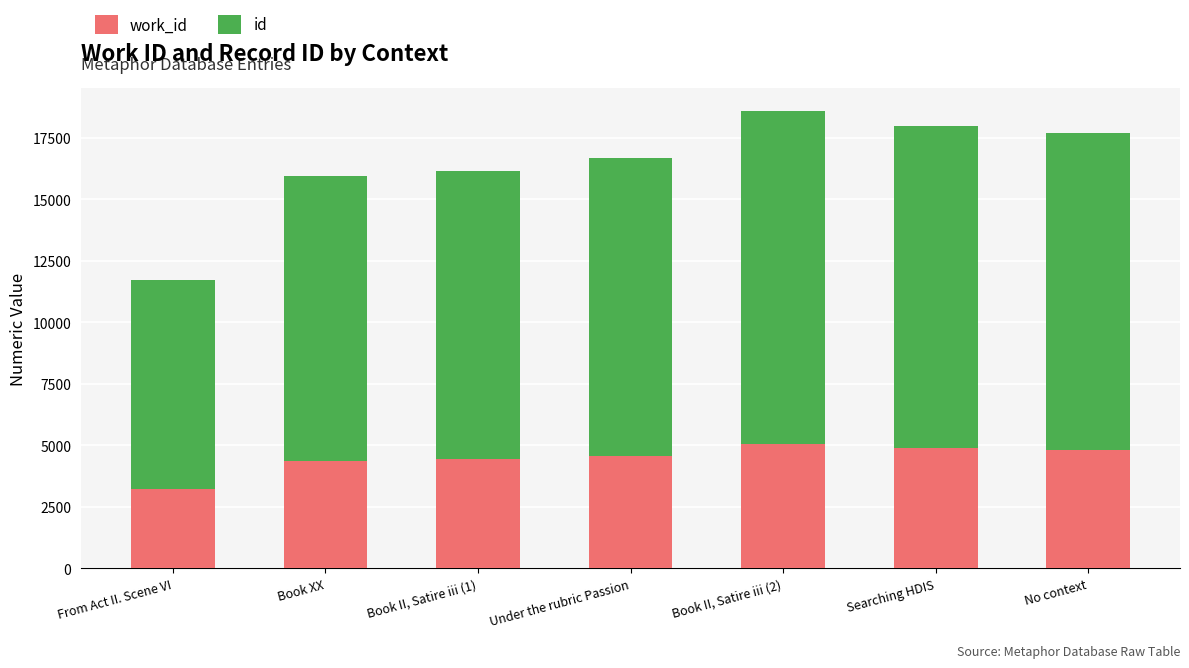

What is the total value across all series at Searching HDIS?

17960